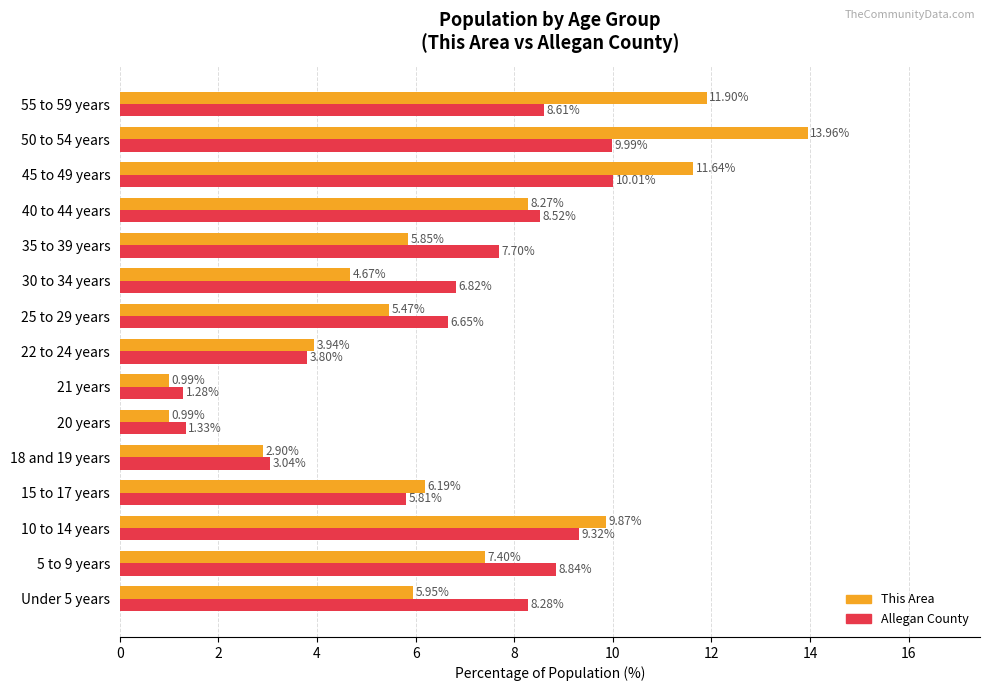

Rank the series at 50 to 54 years from lowest to highest value.

Allegan County, This Area